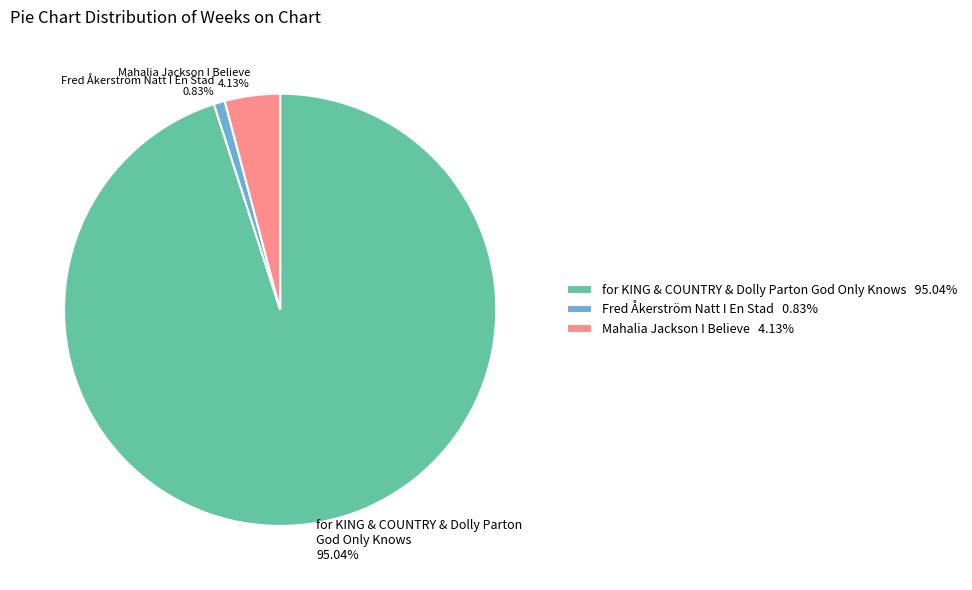

Between Mahalia Jackson I Believe 4.13% and for KING & COUNTRY & Dolly Parton God Only Knows 95.04%, which is larger?

for KING & COUNTRY & Dolly Parton God Only Knows 95.04%